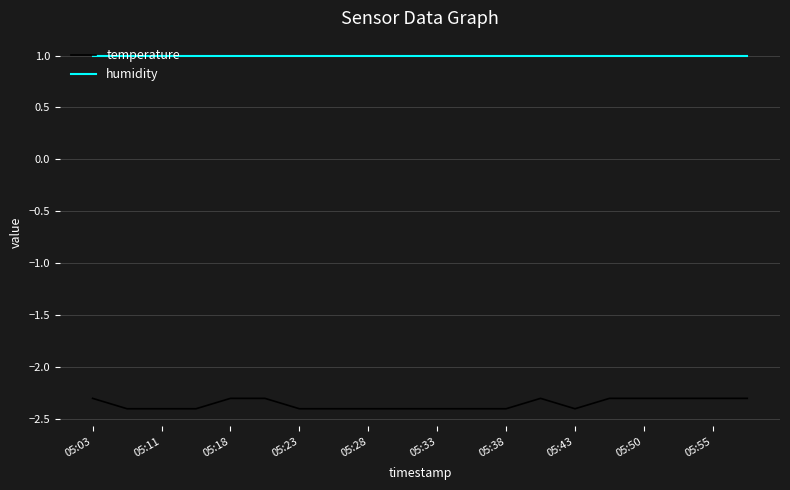

What is the maximum value shown in the chart?

1.0